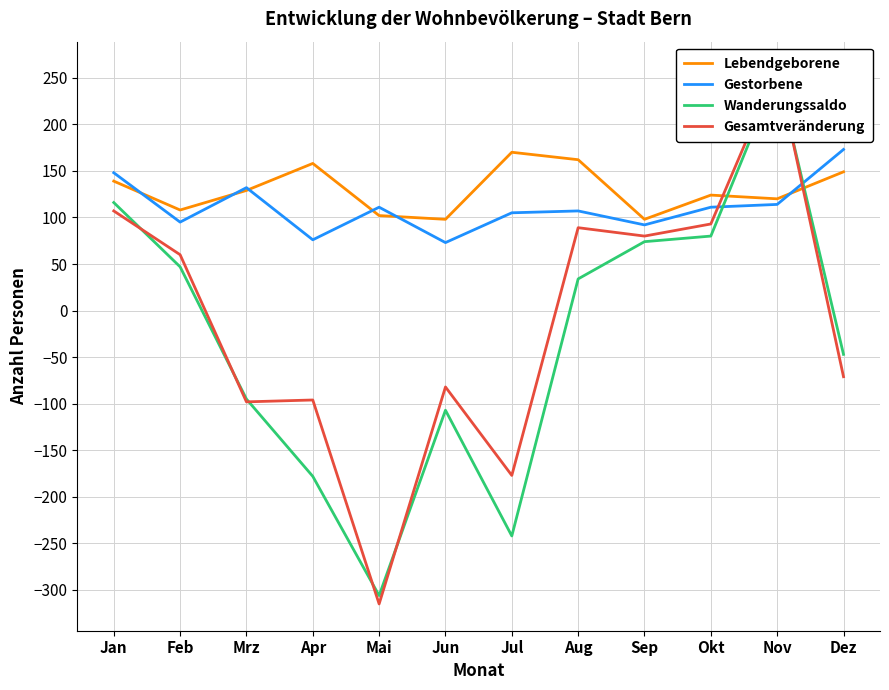

How many data points in Lebendgeborene are less than 129?

6